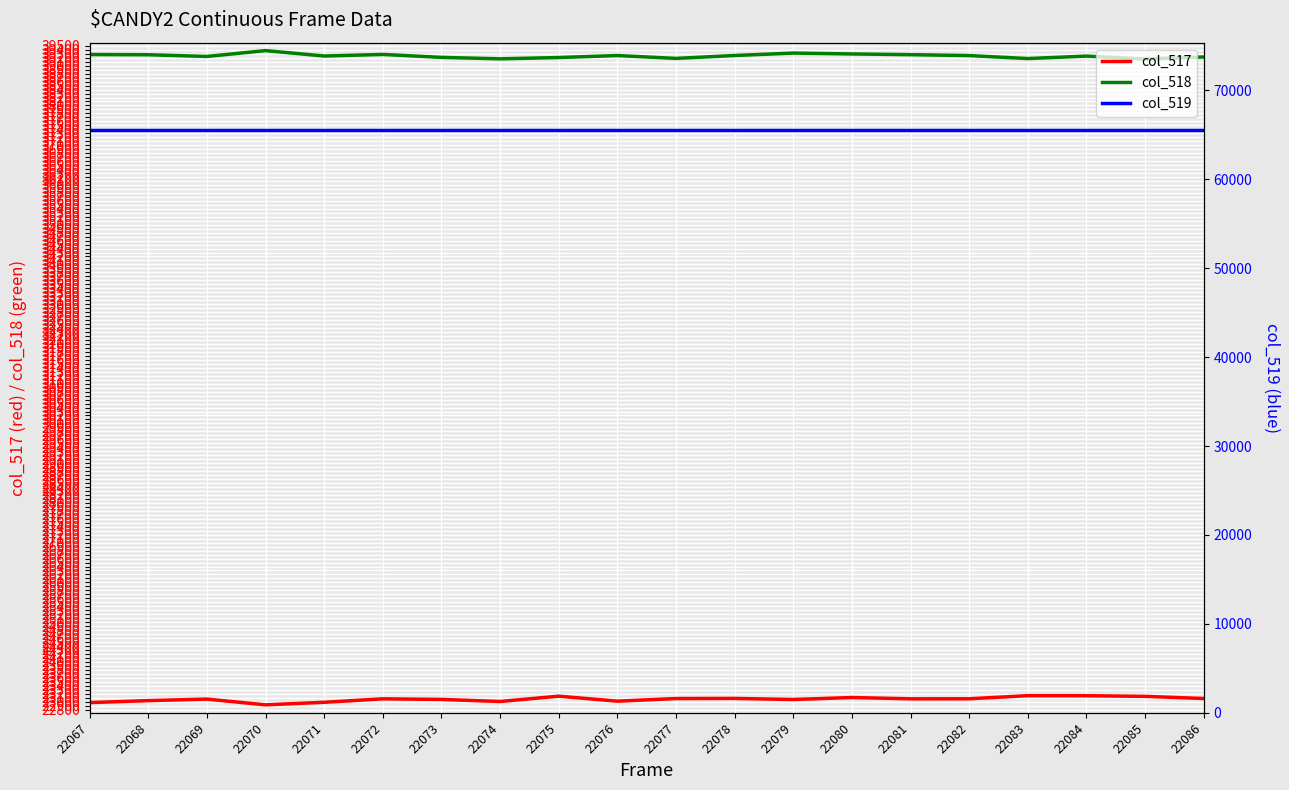

What is the average value of the col_518 series?

39247